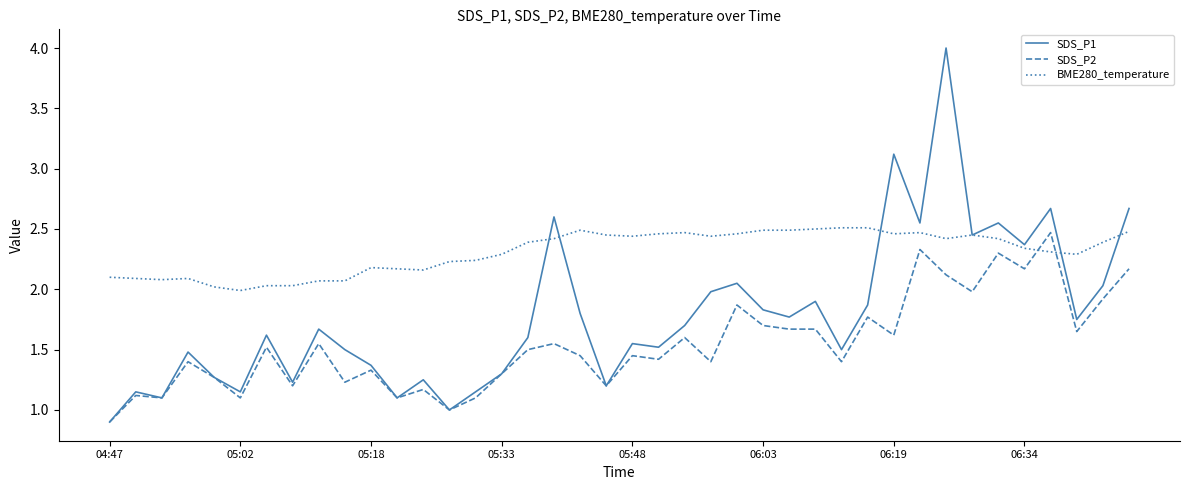

Rank the series by their average value, from highest to lowest.

BME280_temperature, SDS_P1, SDS_P2